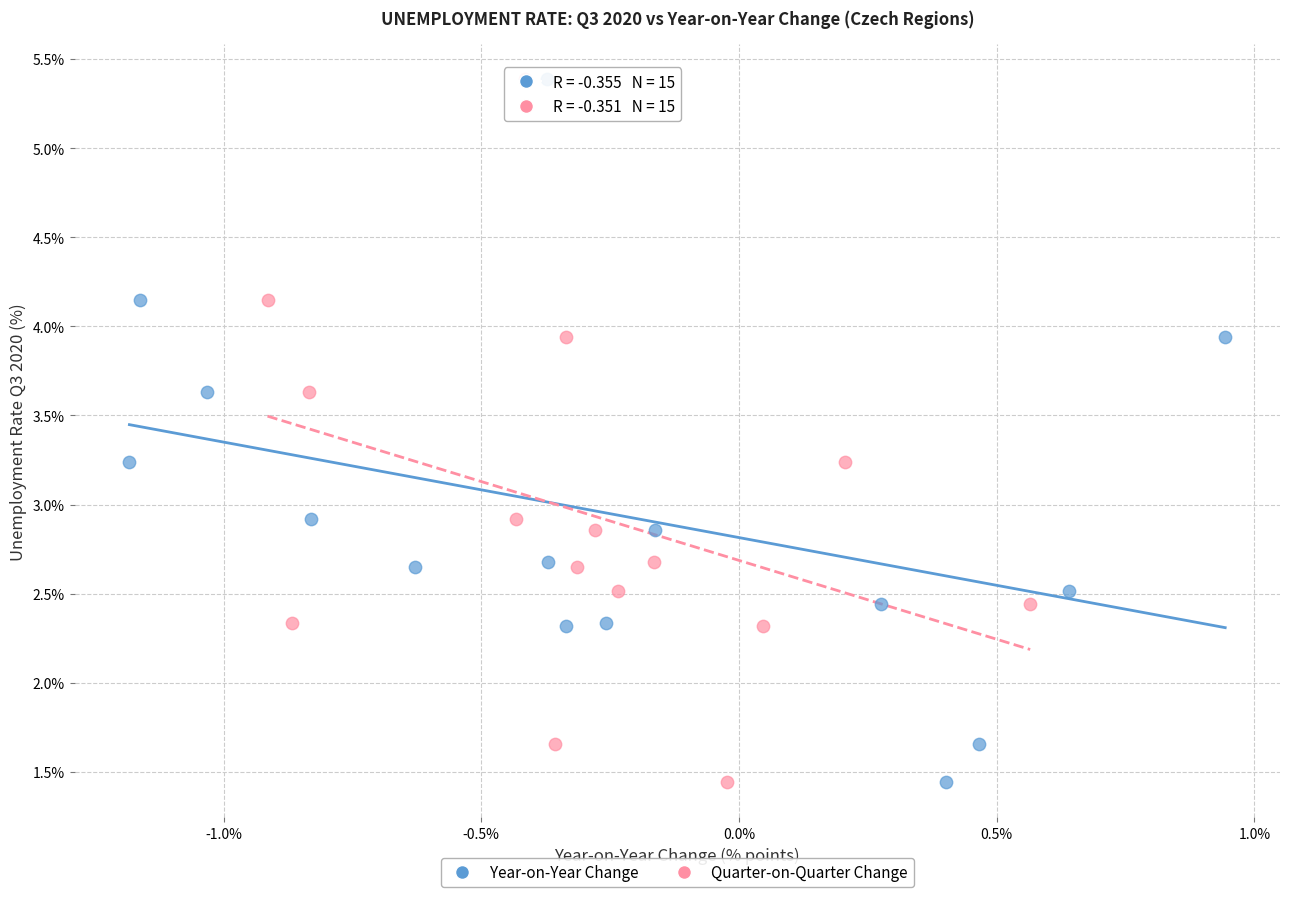

What are all the series names shown in the legend?

Year-on-Year Change, Quarter-on-Quarter Change